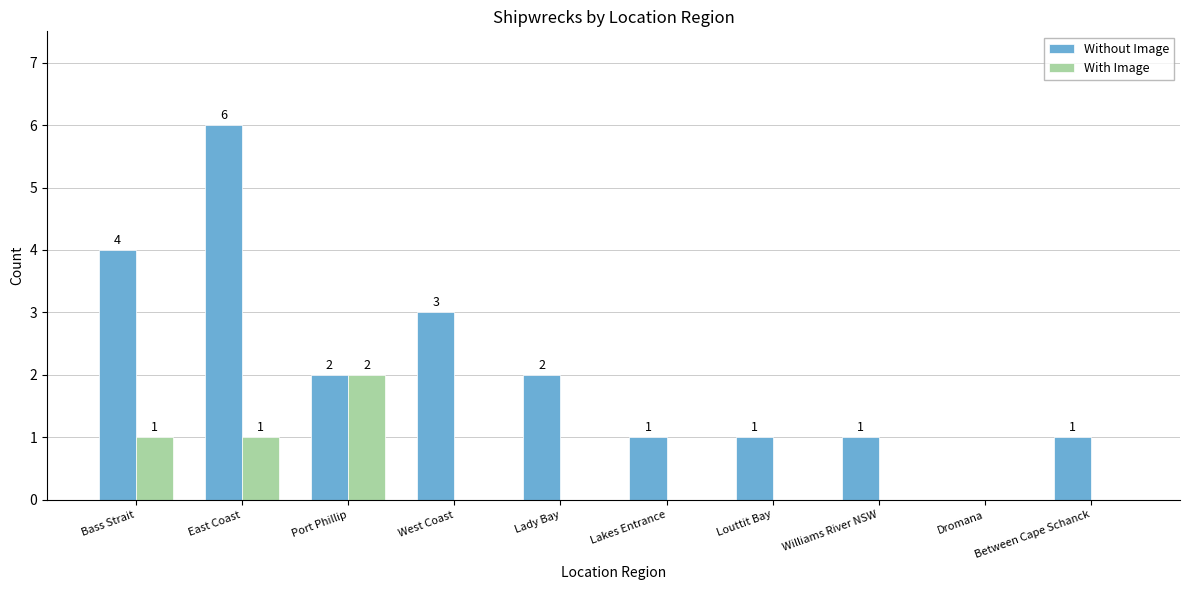

Between Port Phillip and Lakes Entrance, which series saw the biggest shift?

With Image